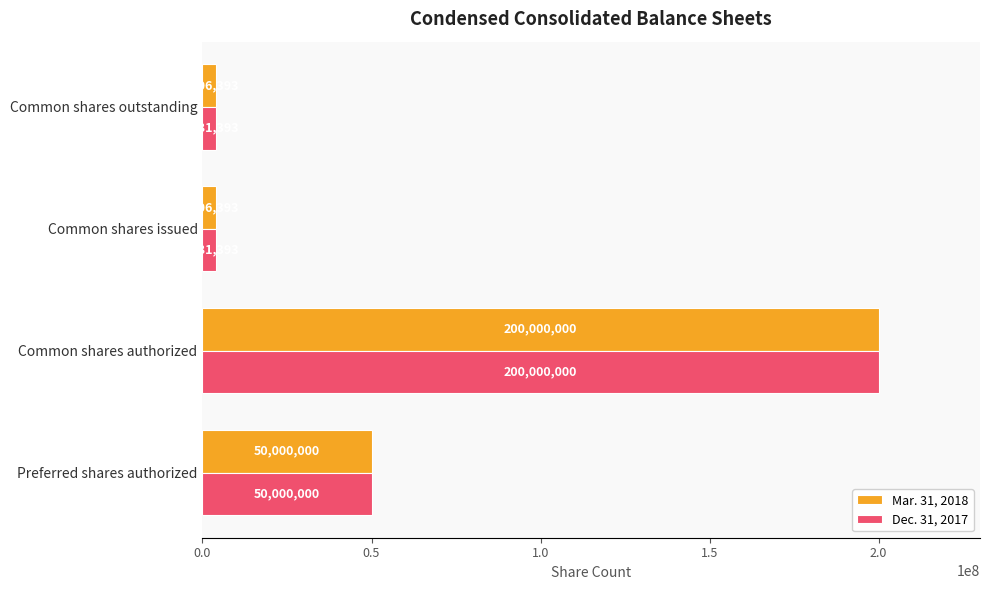

What is the difference between the second highest and second lowest values in the Mar. 31, 2018 series?

45893607